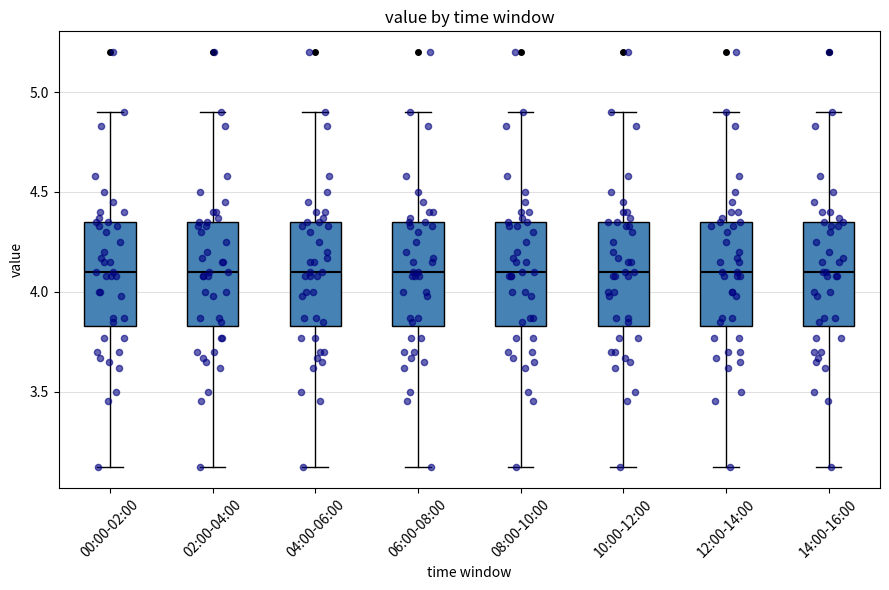

Reading left to right, read every box against the y-axis: the position of its median line, the range the box covers, and the ends of its whiskers. The values are not printed on the chart, so give them approximately, as read against the axis.

00:00-02:00: median 4.10, box 3.85 to 4.35, whiskers 3.10 to 4.90
02:00-04:00: median 4.10, box 3.85 to 4.35, whiskers 3.10 to 4.90
04:00-06:00: median 4.10, box 3.85 to 4.35, whiskers 3.10 to 4.90
06:00-08:00: median 4.10, box 3.85 to 4.35, whiskers 3.10 to 4.90
08:00-10:00: median 4.10, box 3.85 to 4.35, whiskers 3.10 to 4.90
10:00-12:00: median 4.10, box 3.85 to 4.35, whiskers 3.10 to 4.90
12:00-14:00: median 4.10, box 3.85 to 4.35, whiskers 3.10 to 4.90
14:00-16:00: median 4.10, box 3.85 to 4.35, whiskers 3.10 to 4.90